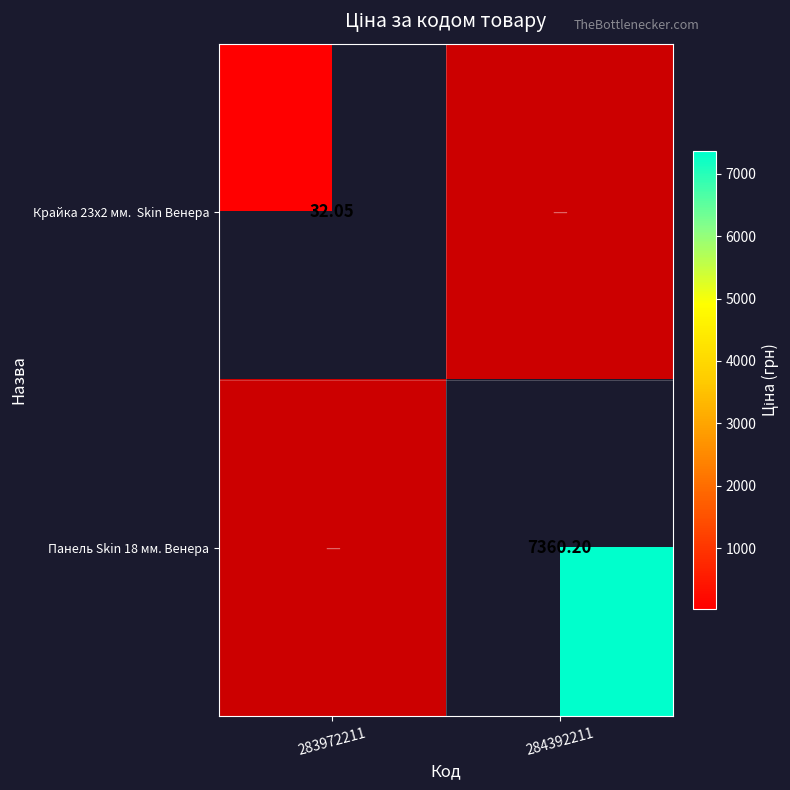

Which series has the largest total across all categories?

Панель Skin 18 мм. Венера